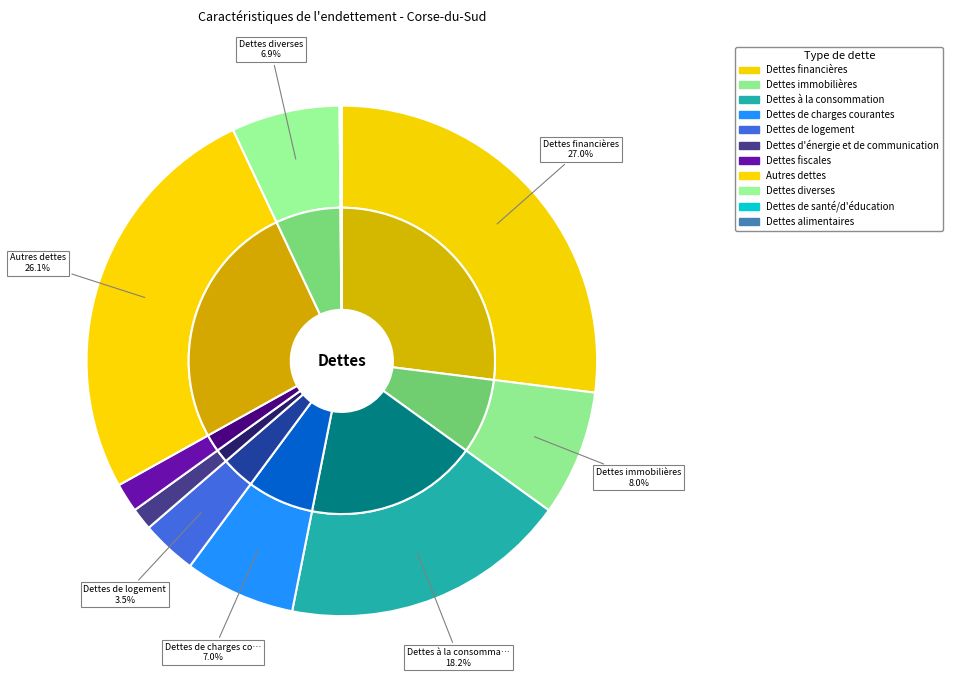

Count the number of slices in the pie.

11